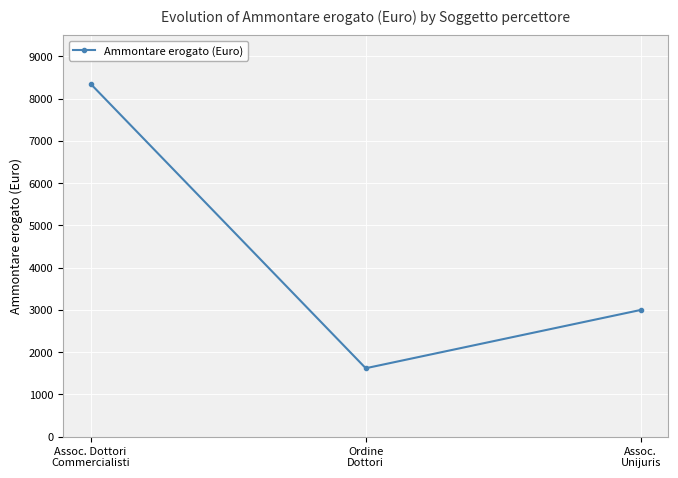

How many distinct data groups are displayed?

1